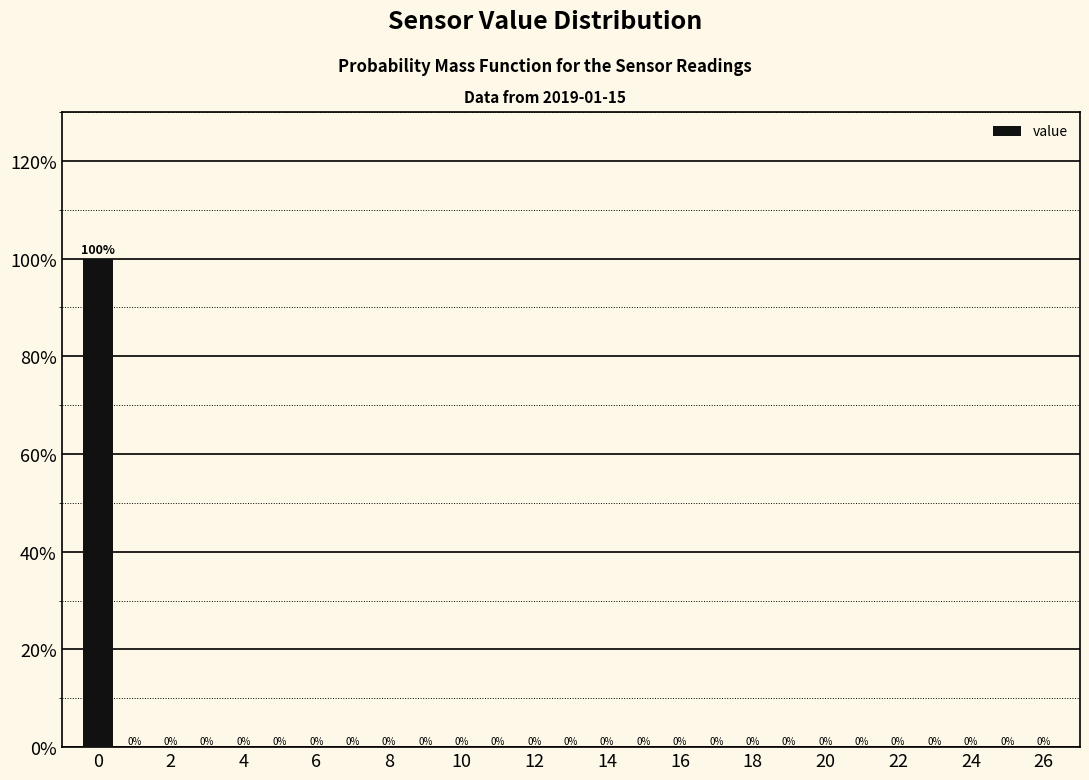

Over which range of the x-axis is the bar tallest?

-0.5 to 0.5